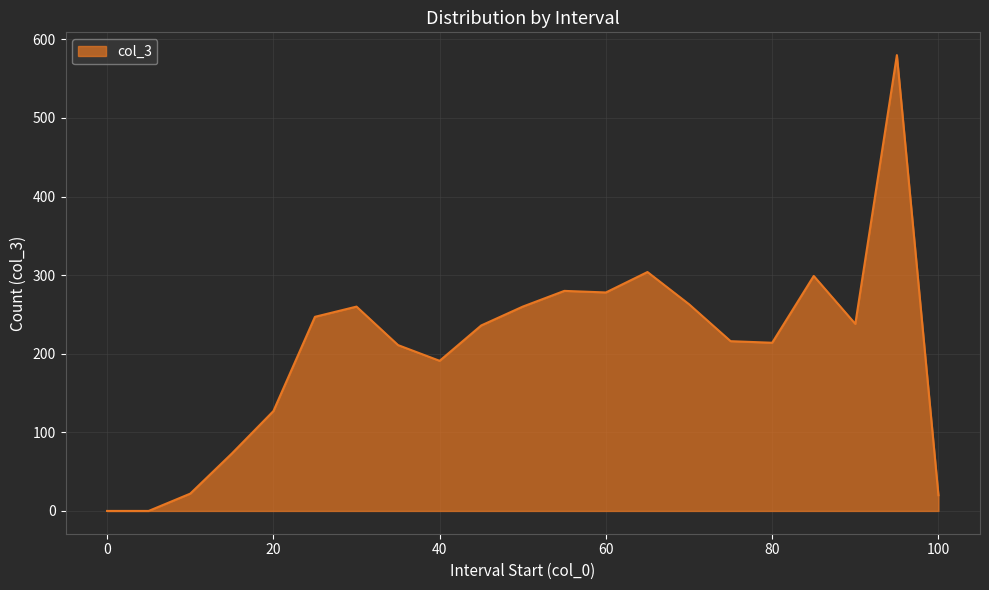

What is the maximum value shown in the chart?

580